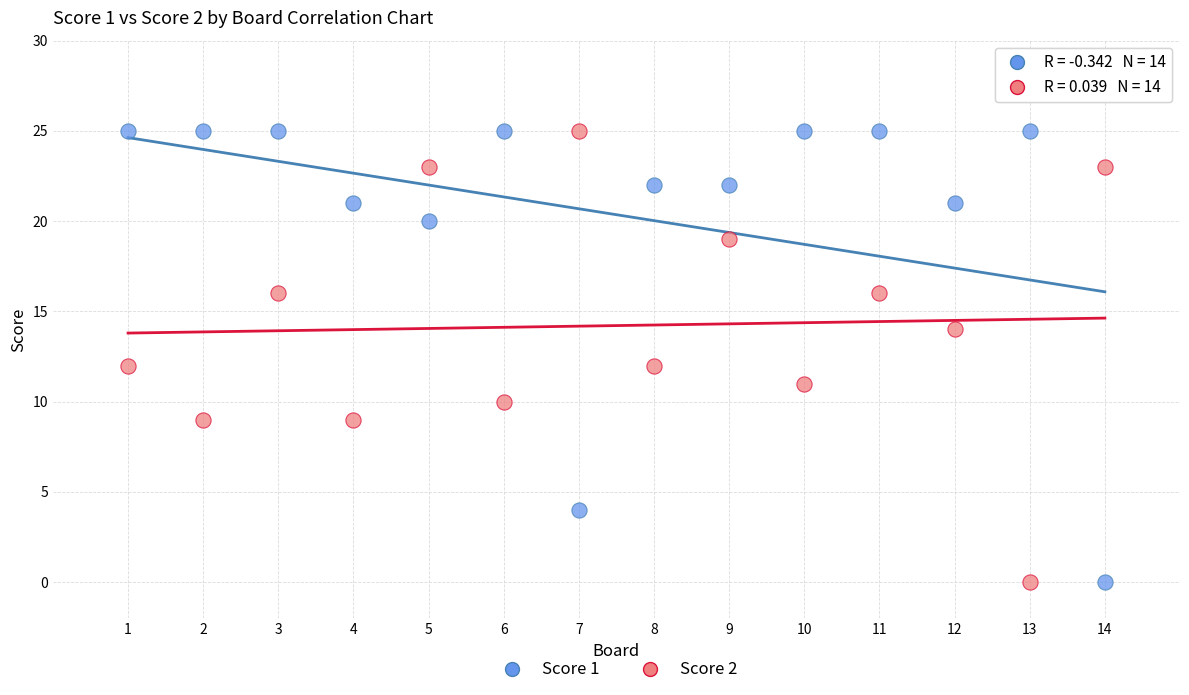

Across all data points, what is the range of X values (max minus min)?

13